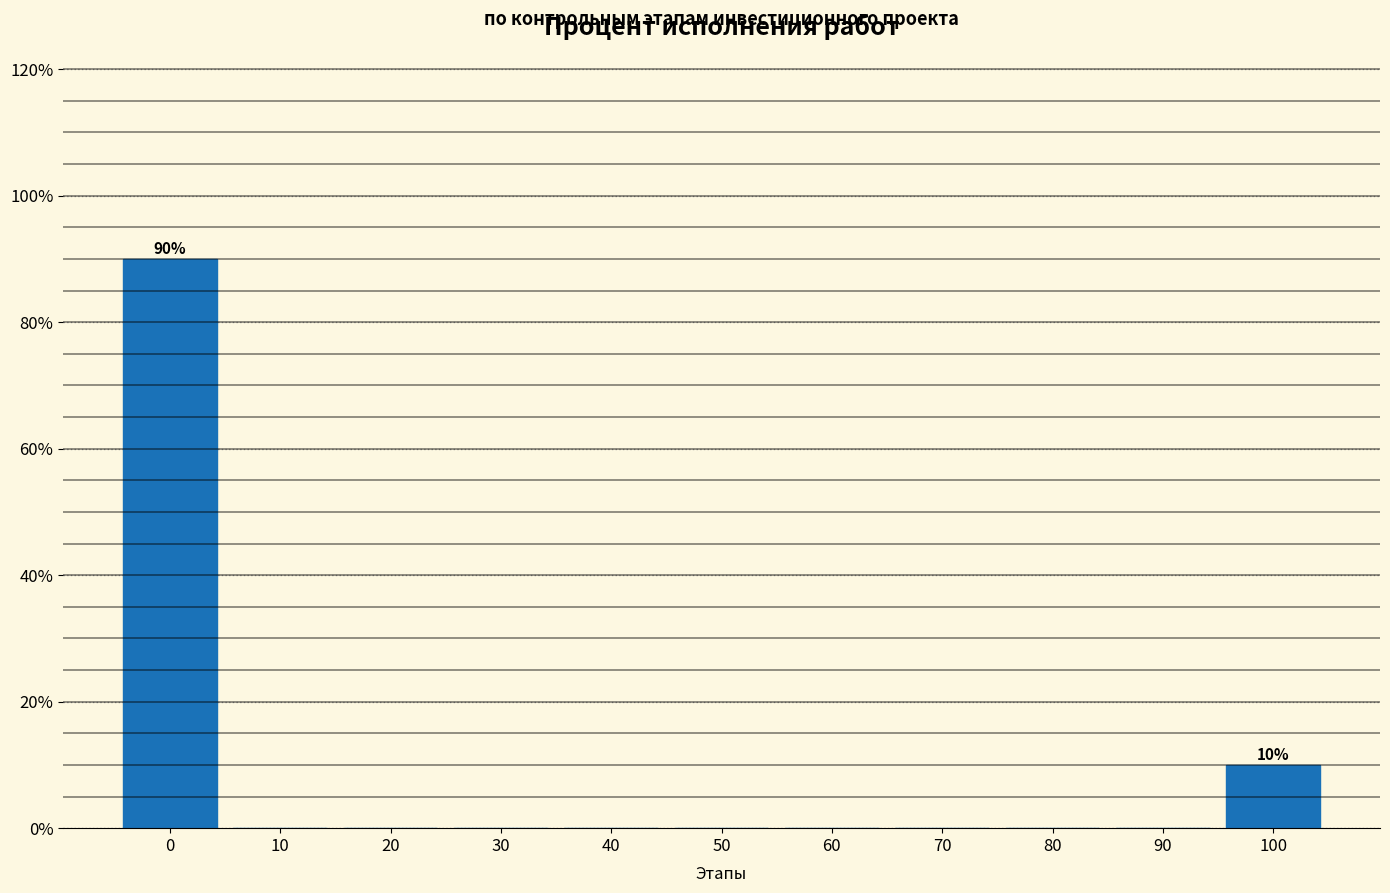

Reading right to left, list all the values displayed in this chart.

100=10	90=0	80=0	70=0	60=0	50=0	40=0	30=0	20=0	10=0	0=90